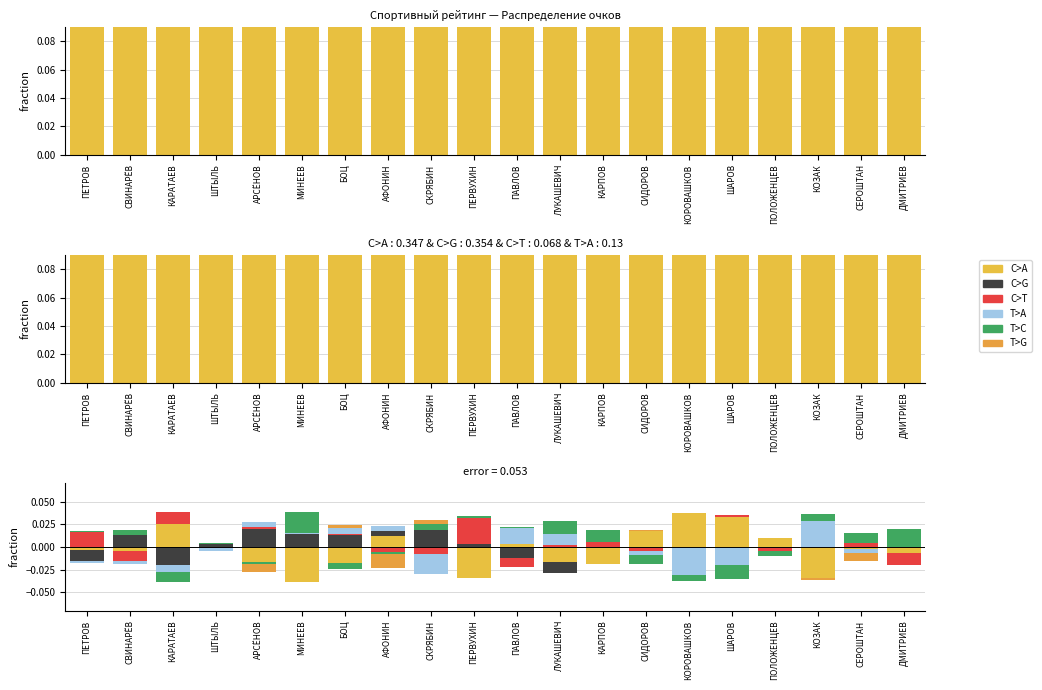

Rank the series at КАРПОВ from highest to lowest value.

T>C, C>T, C>A, C>G, T>A, T>G